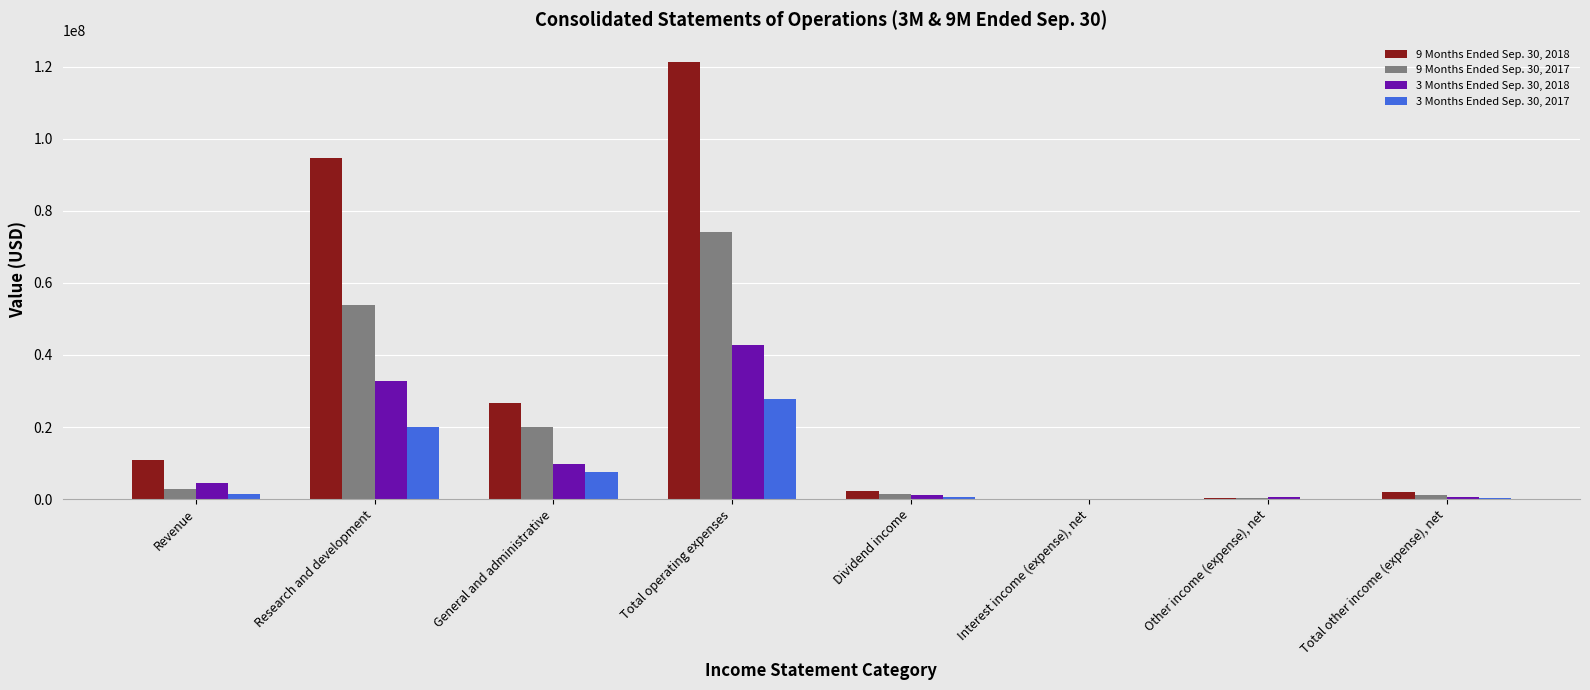

Which label corresponds to the largest value in the chart?

Total operating expenses